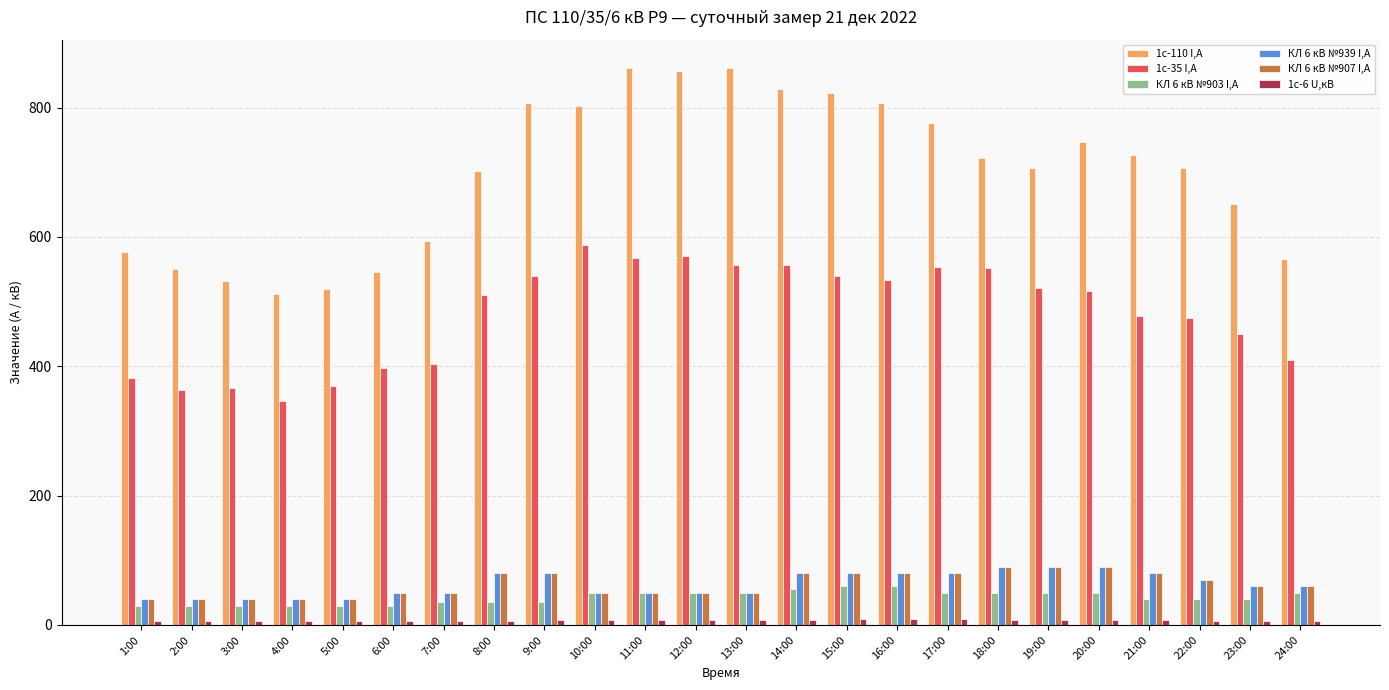

Which series has the largest total across all categories?

1с-110 I,A